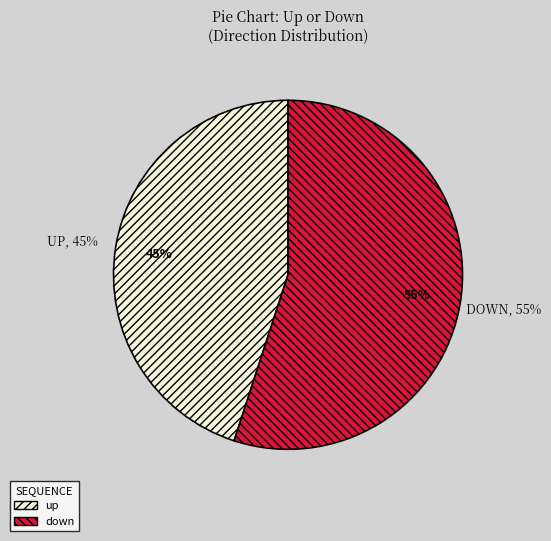

Which slice is the smallest?

up